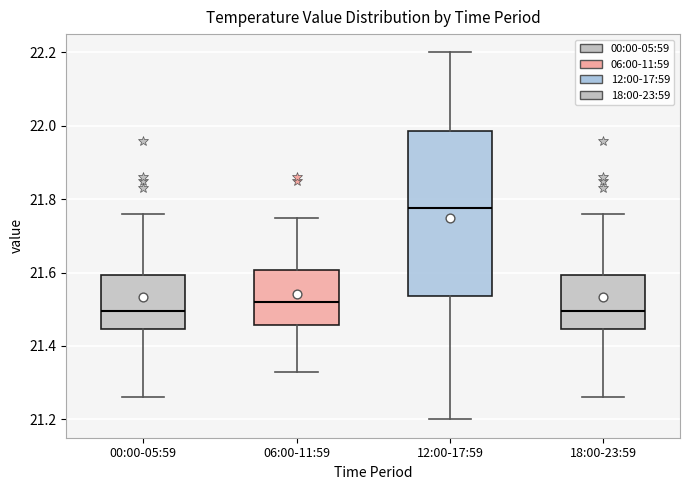

Reading left to right, read every box against the y-axis: the position of its median line, the range the box covers, and the ends of its whiskers. The values are not printed on the chart, so give them approximately, as read against the axis.

00:00-05:59: median 21.50, box 21.44 to 21.60, whiskers 21.26 to 21.76
06:00-11:59: median 21.52, box 21.46 to 21.60, whiskers 21.34 to 21.76
12:00-17:59: median 21.78, box 21.54 to 21.98, whiskers 21.20 to 22.20
18:00-23:59: median 21.50, box 21.44 to 21.60, whiskers 21.26 to 21.76